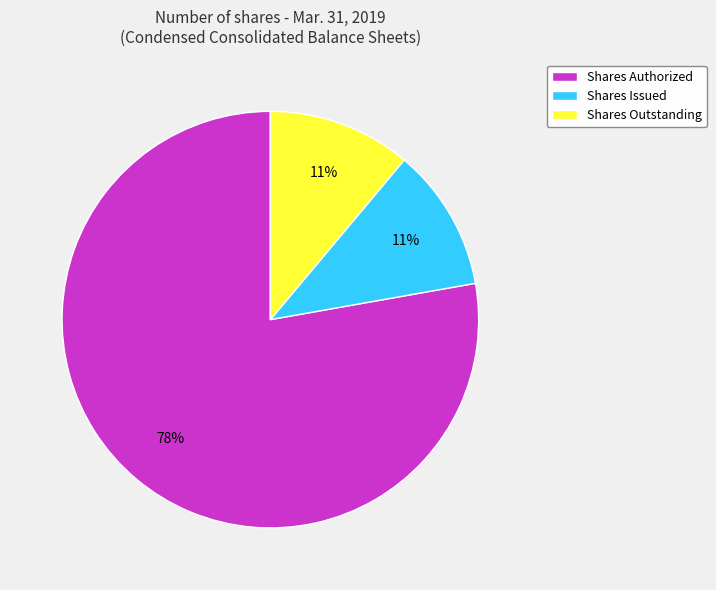

To the nearest percent, what percentage of the pie is Shares Issued?

11%